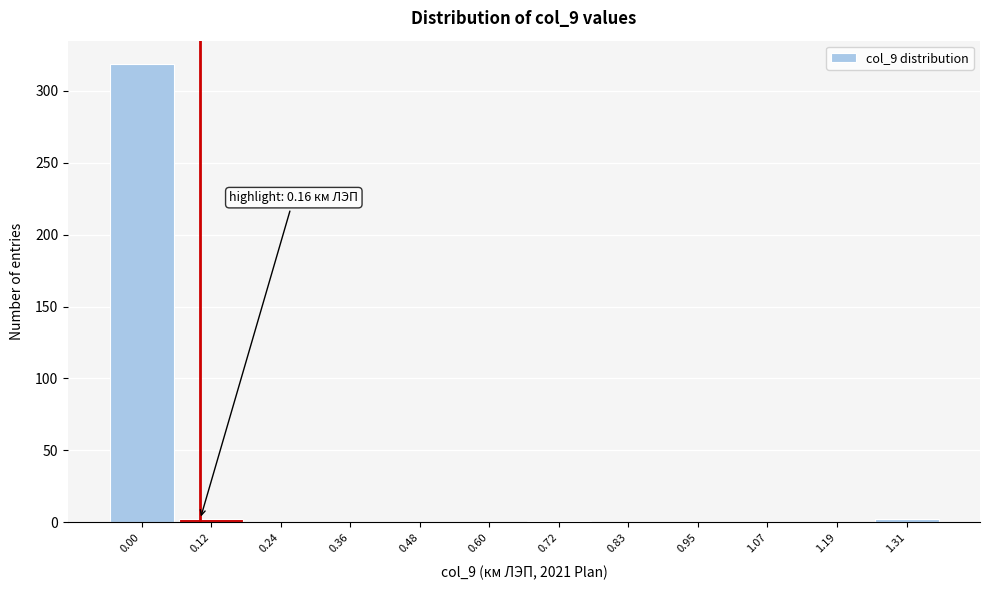

Is it true that the value at 0.24 is -185?

False